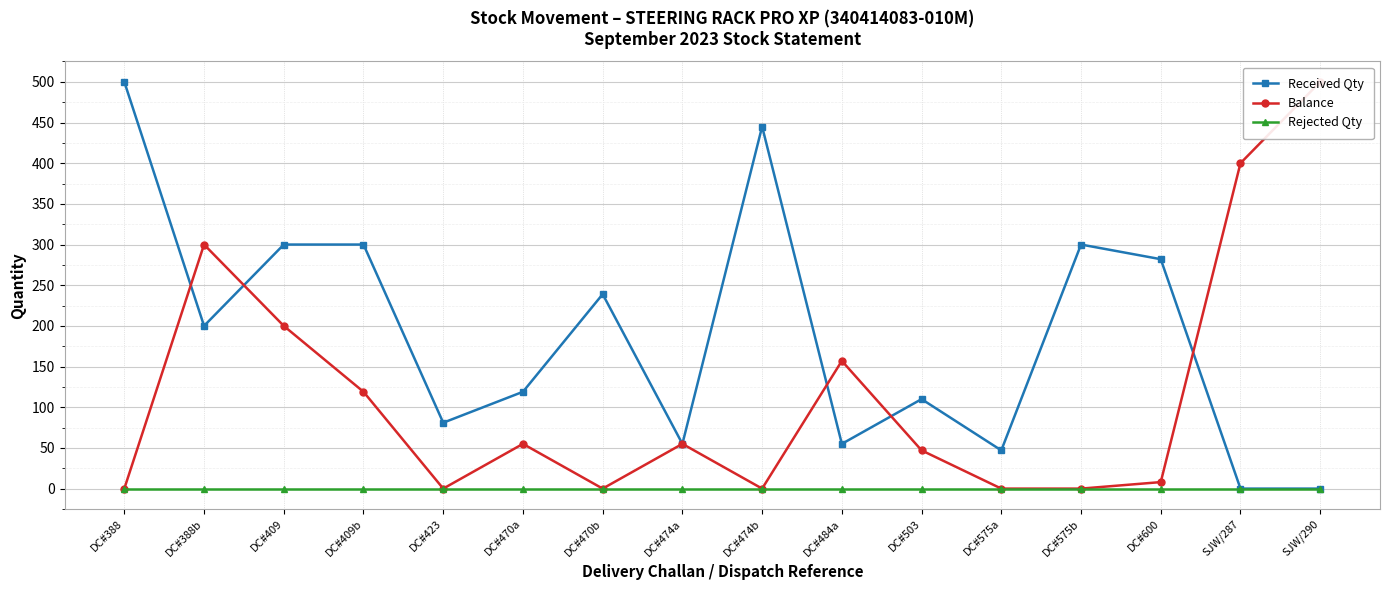

How many values in Received Qty are above zero?

14